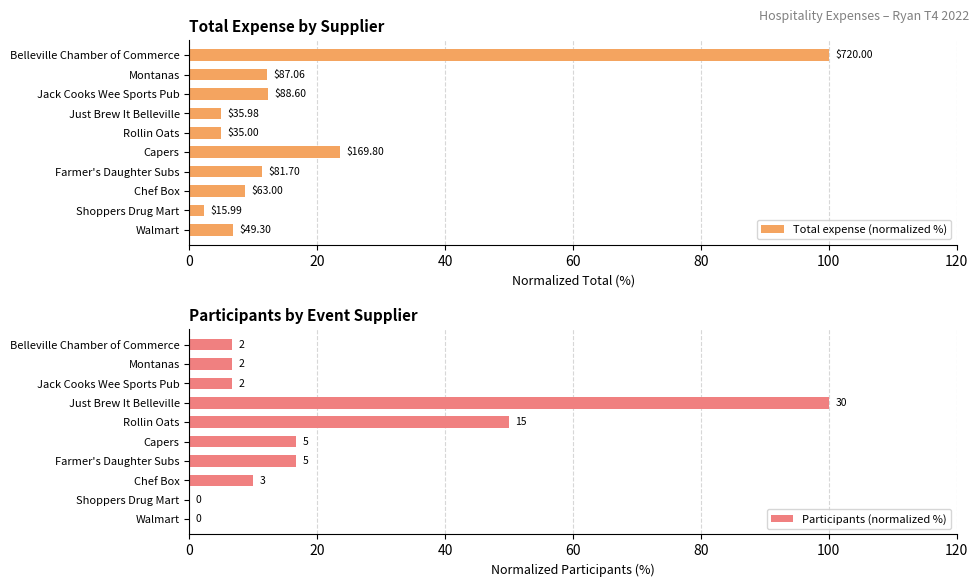

Rank the series at Farmer's Daughter Subs from lowest to highest value.

Total expense (normalized %), Participants (normalized %)